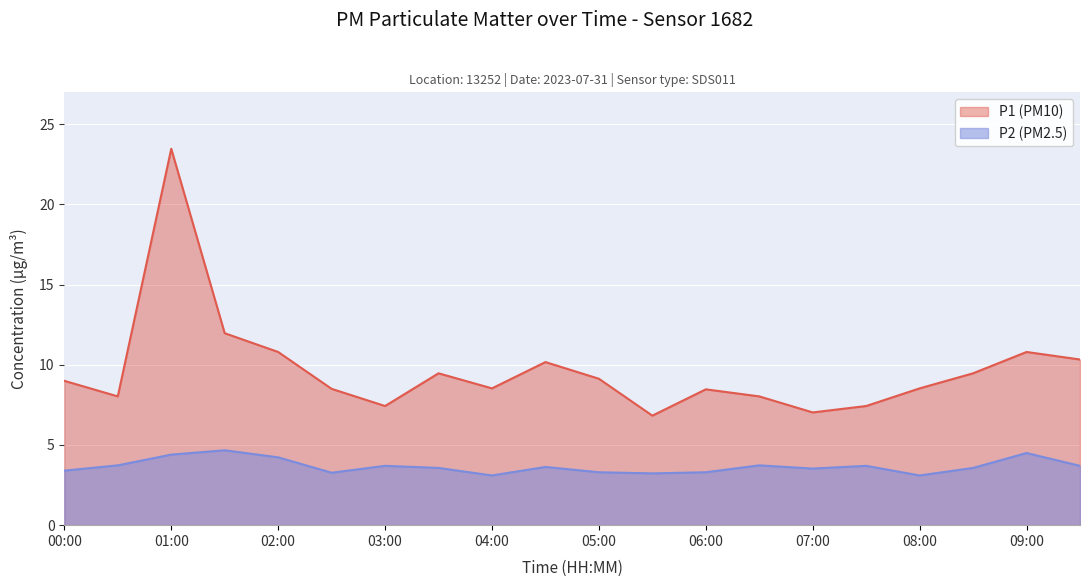

True or false: P2 and P1 cross at least once.

False